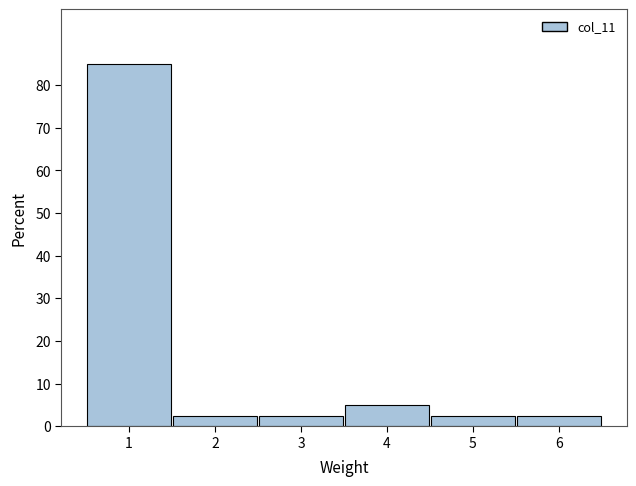

What is the height of the bar covering 2.5 to 3.5 on the x-axis? The values are not printed on the chart, so give them approximately, as read against the axis.

3